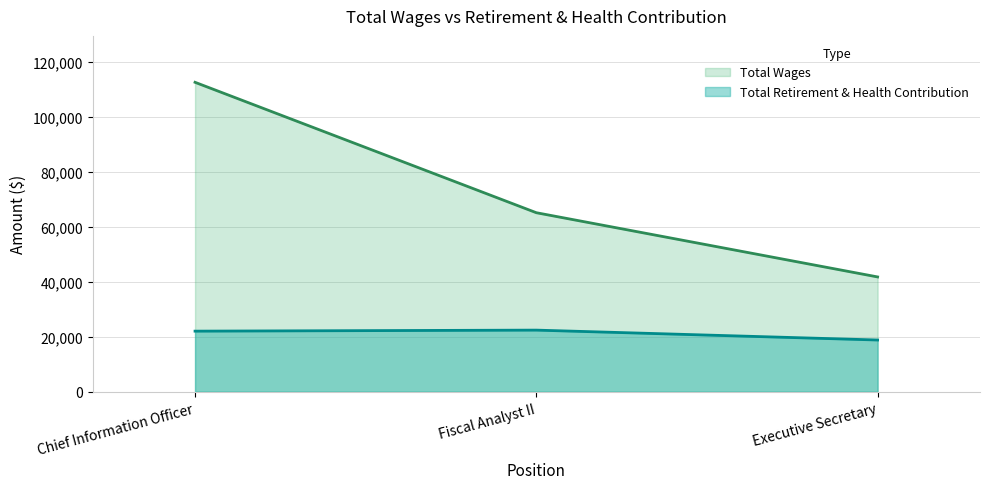

Which series has the largest total across all categories?

Total Wages